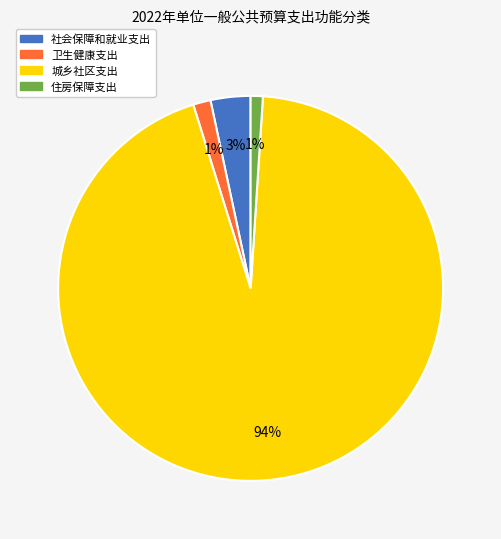

To the nearest percent, what portion does 卫生健康支出 represent?

1%